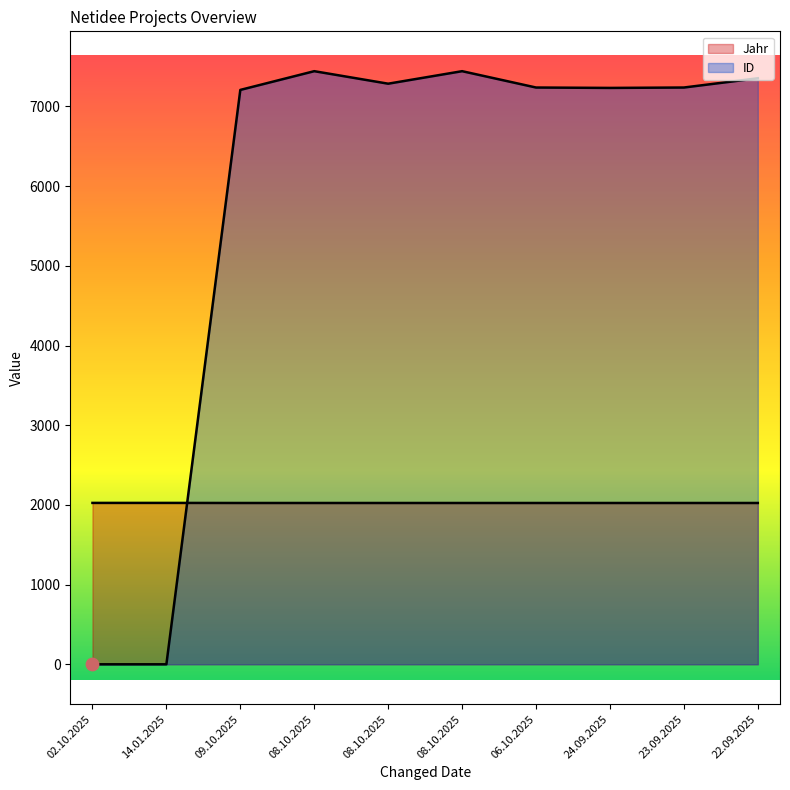

Which series has the widest spread of Y values?

ID